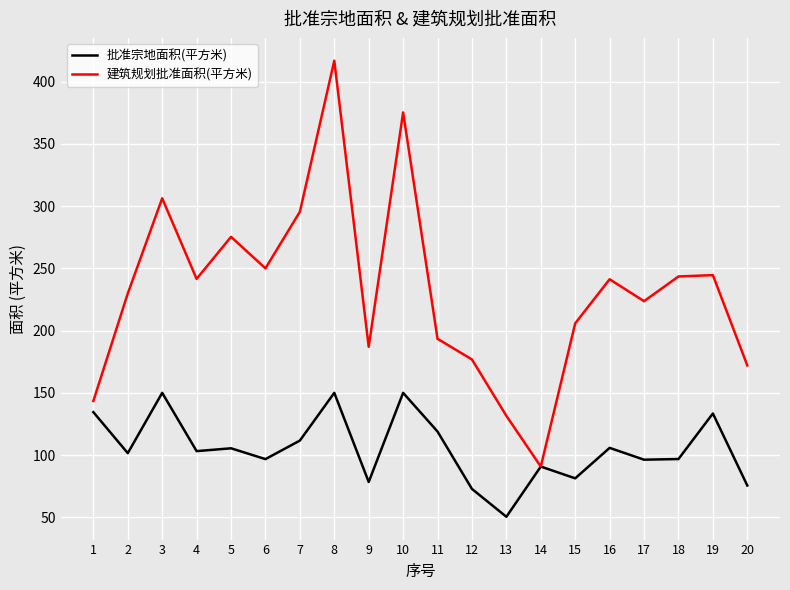

Where is the first local minimum for 建筑规划批准面积(平方米)?

4